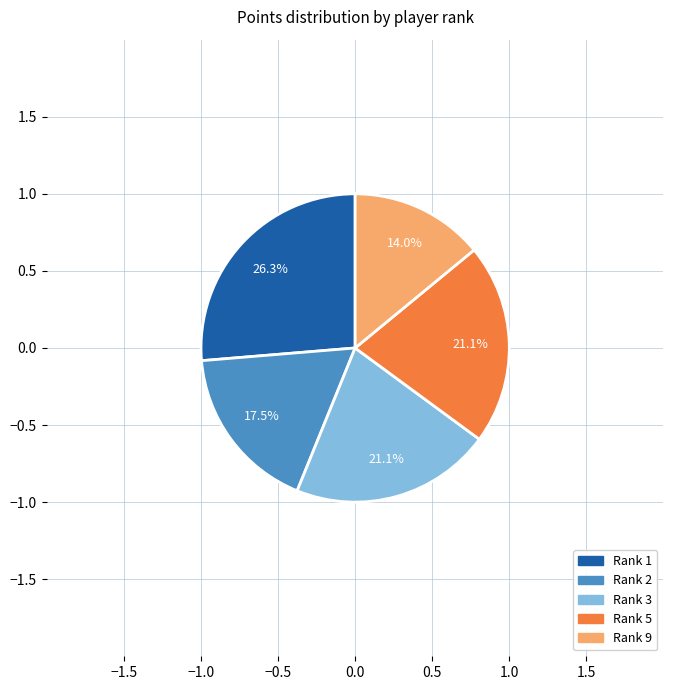

Is there any slice that represents more than half of the pie?

No